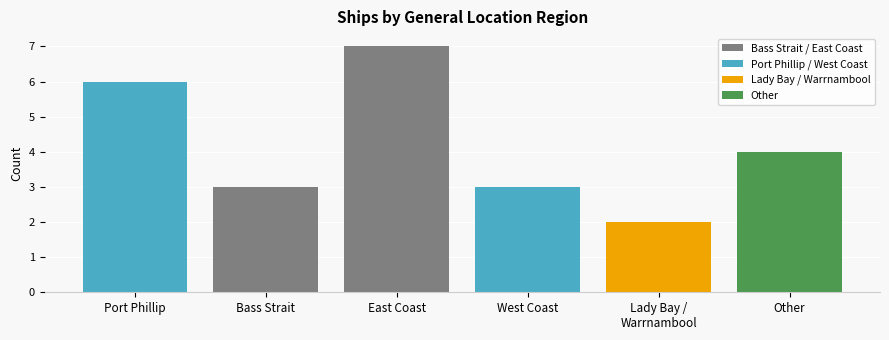

Which label corresponds to the smallest value in the chart?

Lady Bay / Warrnambool